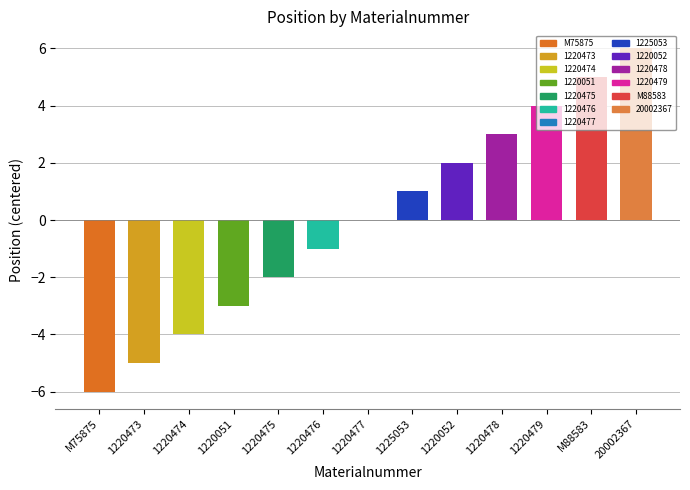

Which has a higher value, 1220051 or 1220474?

1220051